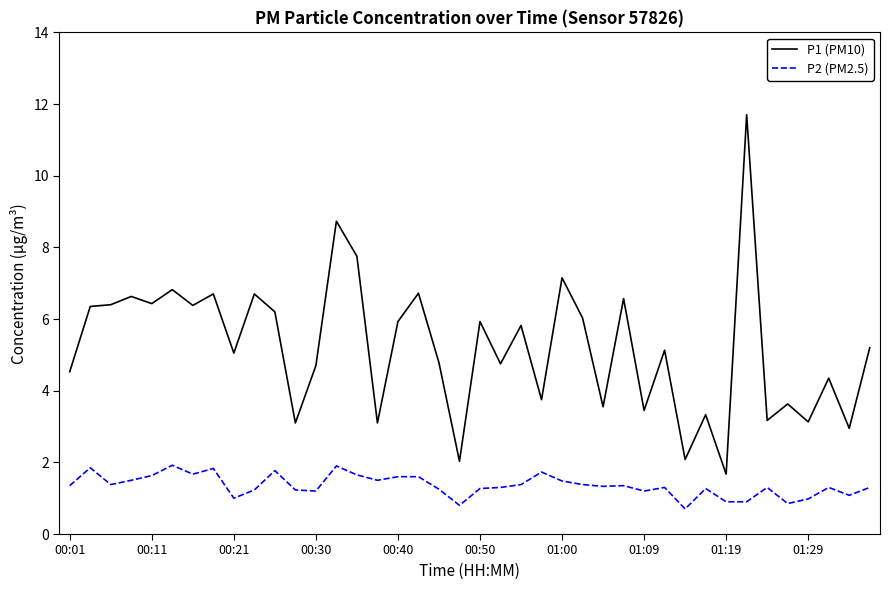

What is the difference between the maximum and minimum values in the P2 (PM2.5) series?

1.2